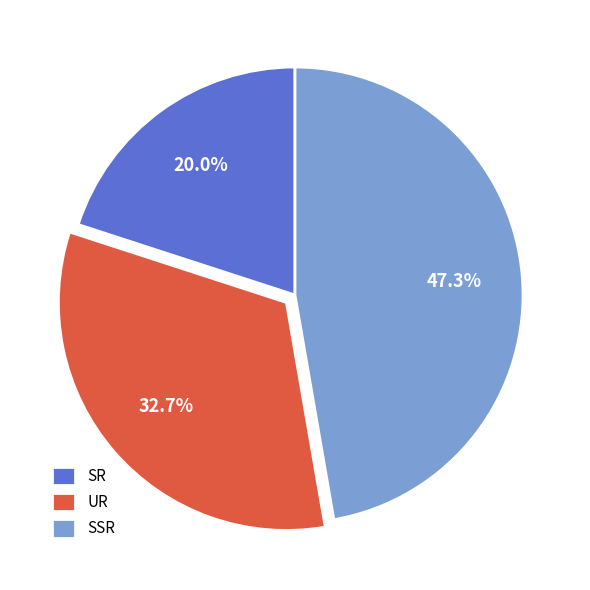

How many slices are in this pie chart?

3